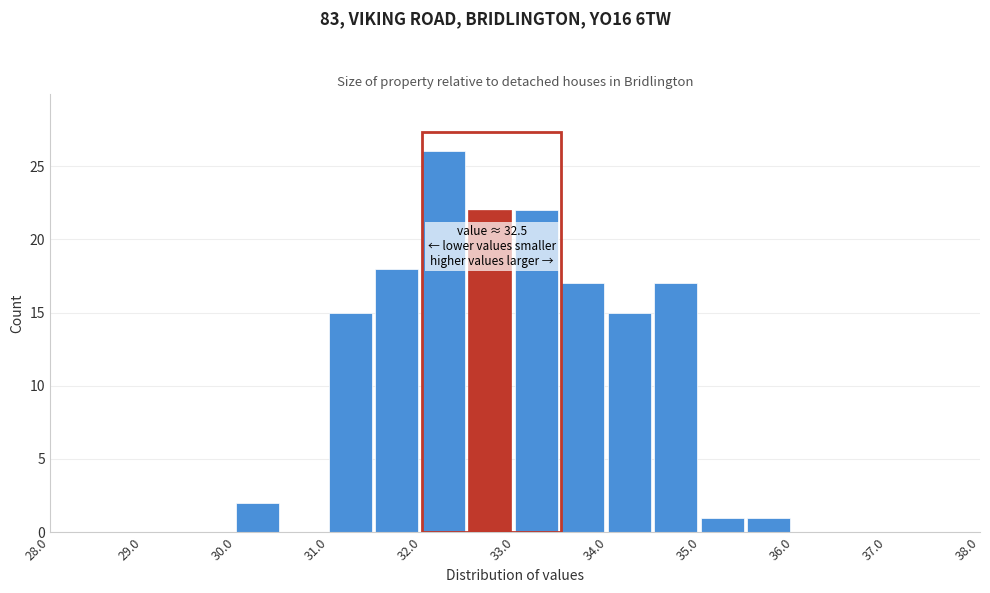

Over which range of the x-axis is the bar tallest?

32.0 to 32.5